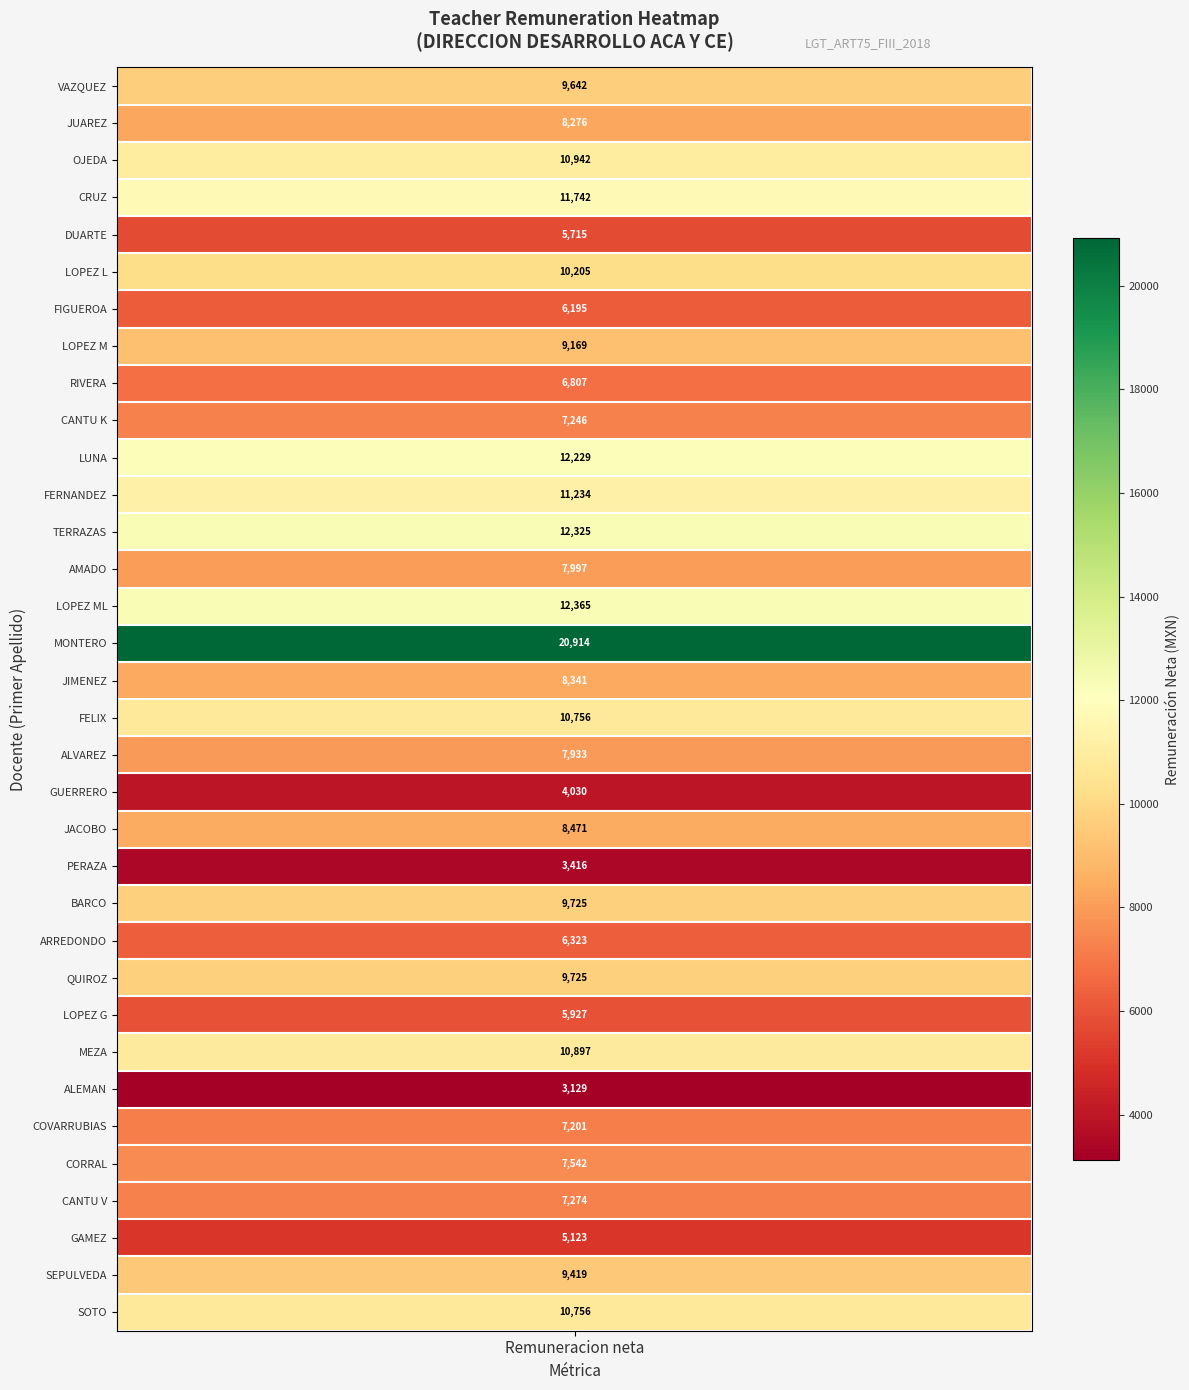

Reading left to right, transcribe all the data shown in this chart.

9641.8	8275.9	10942.5	11741.8	5714.9	10205.0	6194.8	9169.0	6807.0	7245.9	12228.8	11234.1	12324.9	7997.4	12364.9	20914.4	8341.0	10756.1	7932.9	4030.5	8471.1	3415.7	9724.9	6322.7	9725.0	5926.8	10897.1	3129.0	7200.6	7541.8	7273.7	5122.7	9418.5	10756.1